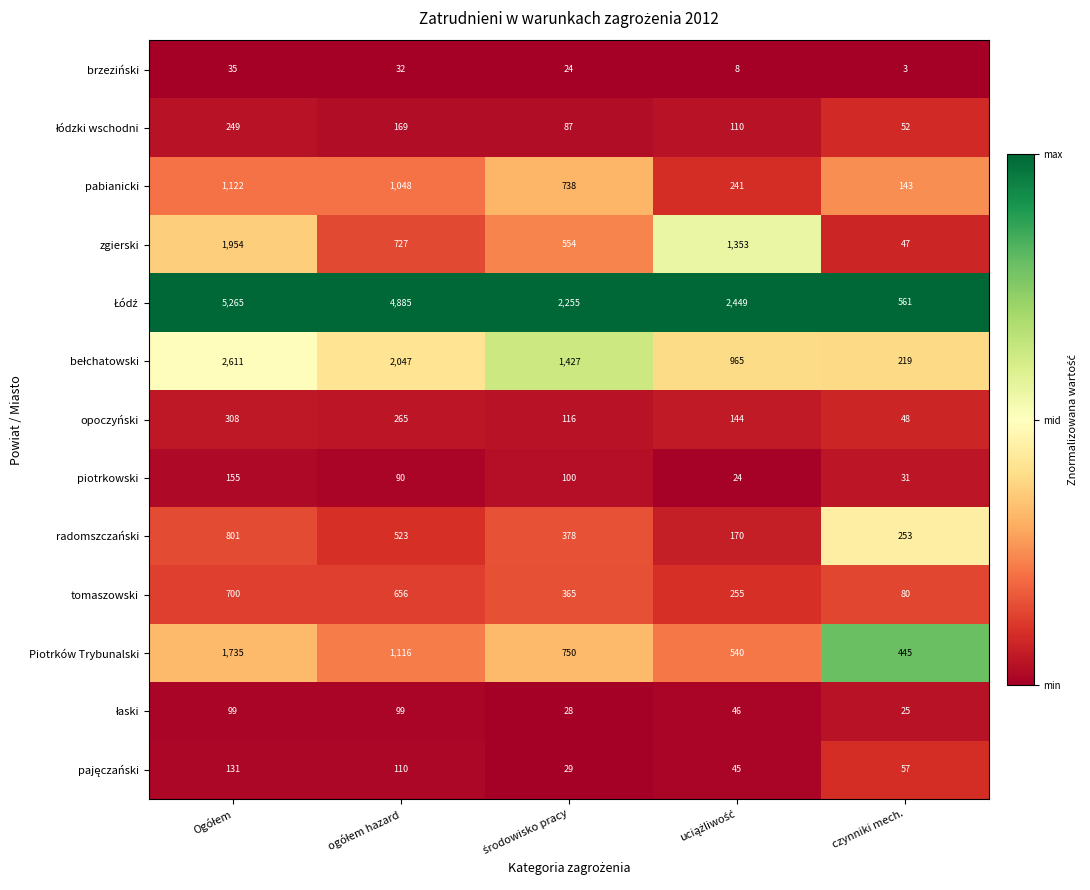

At how many categories does at least one series exceed 1829?

4